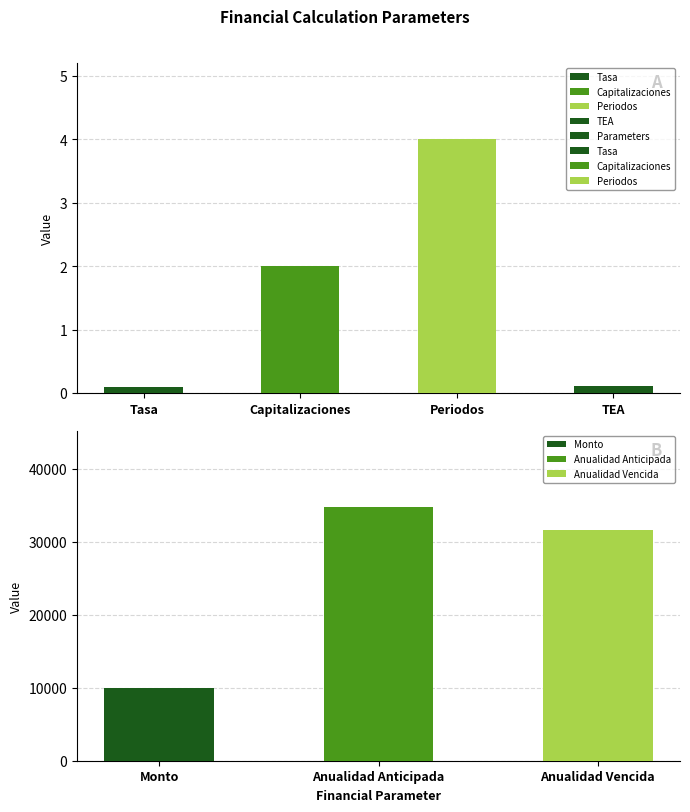

List the labels in order of value, smallest first.

Tasa, TEA, Capitalizaciones, Periodos